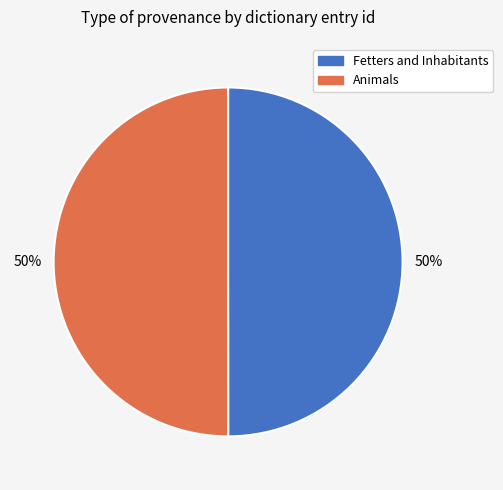

To the nearest percent, what portion does Fetters and Inhabitants represent?

50%